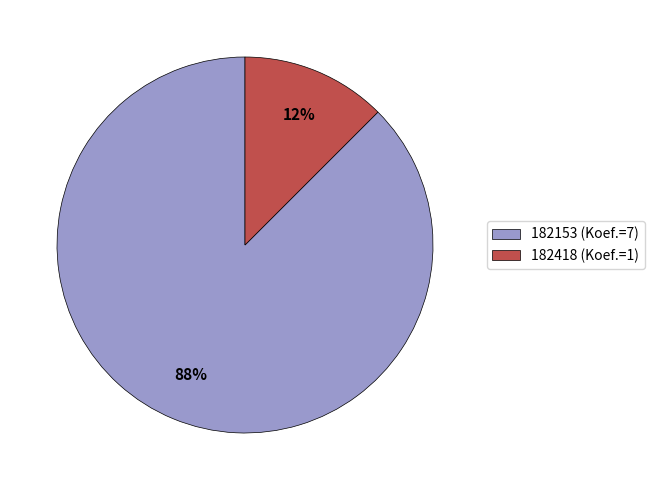

Is the sum of 182418 and 182153 greater than half?

Yes